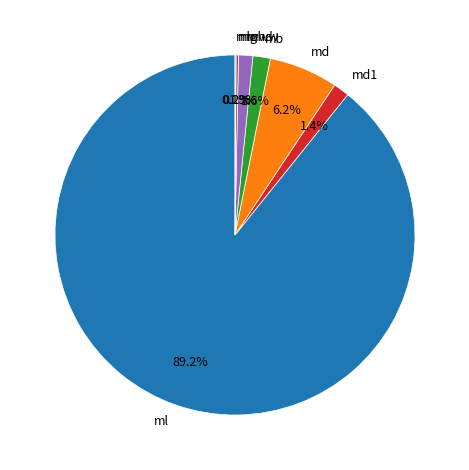

Which category has the biggest portion of the pie?

ml